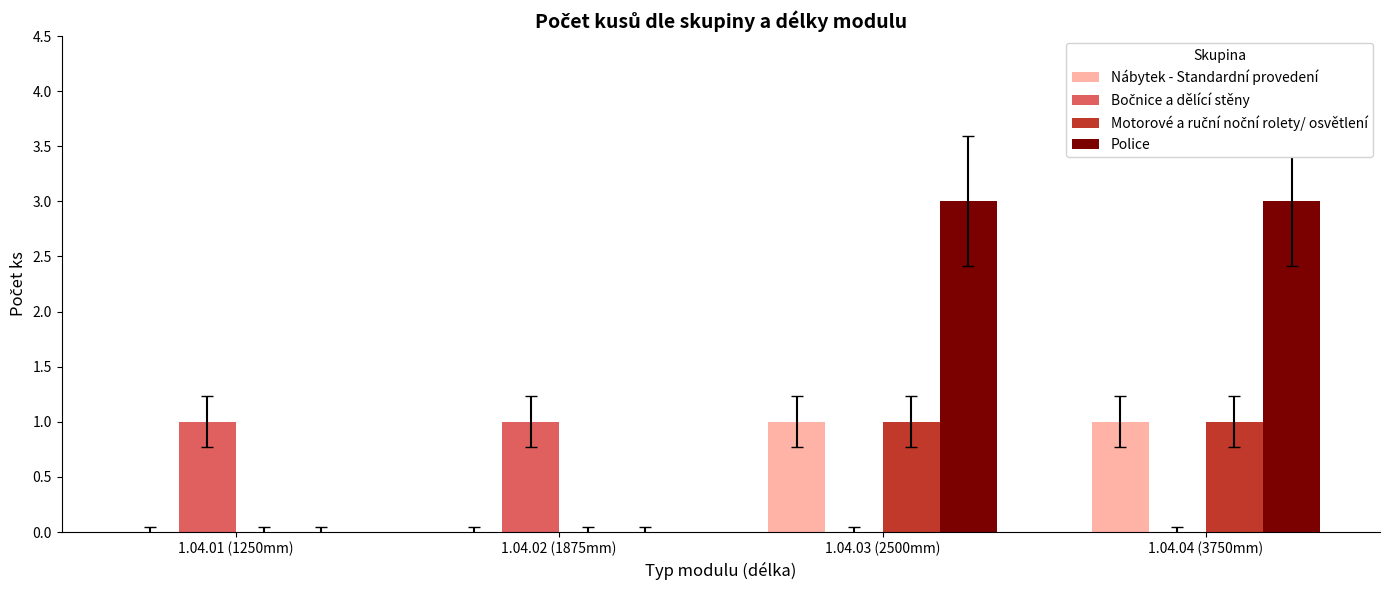

What is the sum of the Police values at 1.04.04 (3750mm) and 1.04.01 (1250mm)?

3